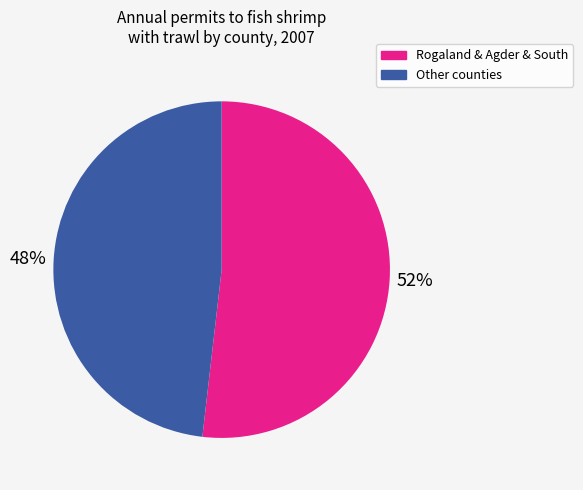

Is there a majority slice in this chart?

Yes